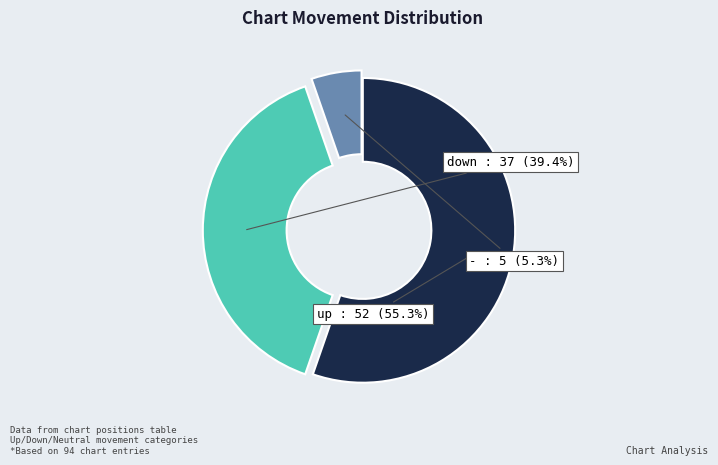

How many segments does this pie chart have?

3